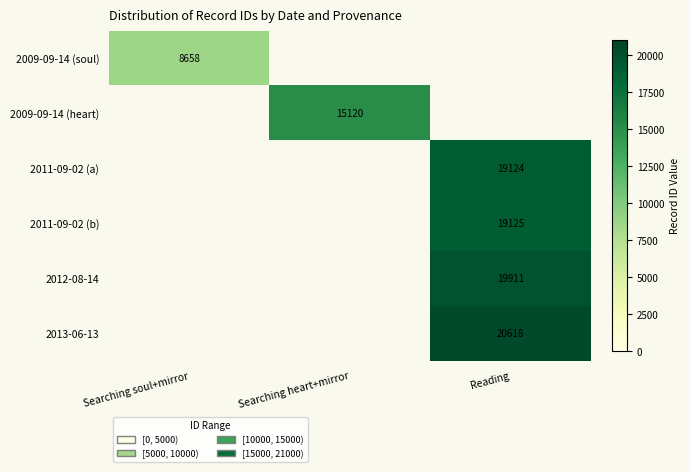

Is it true that 2011-09-02 (b) equals 19125 at Reading?

True